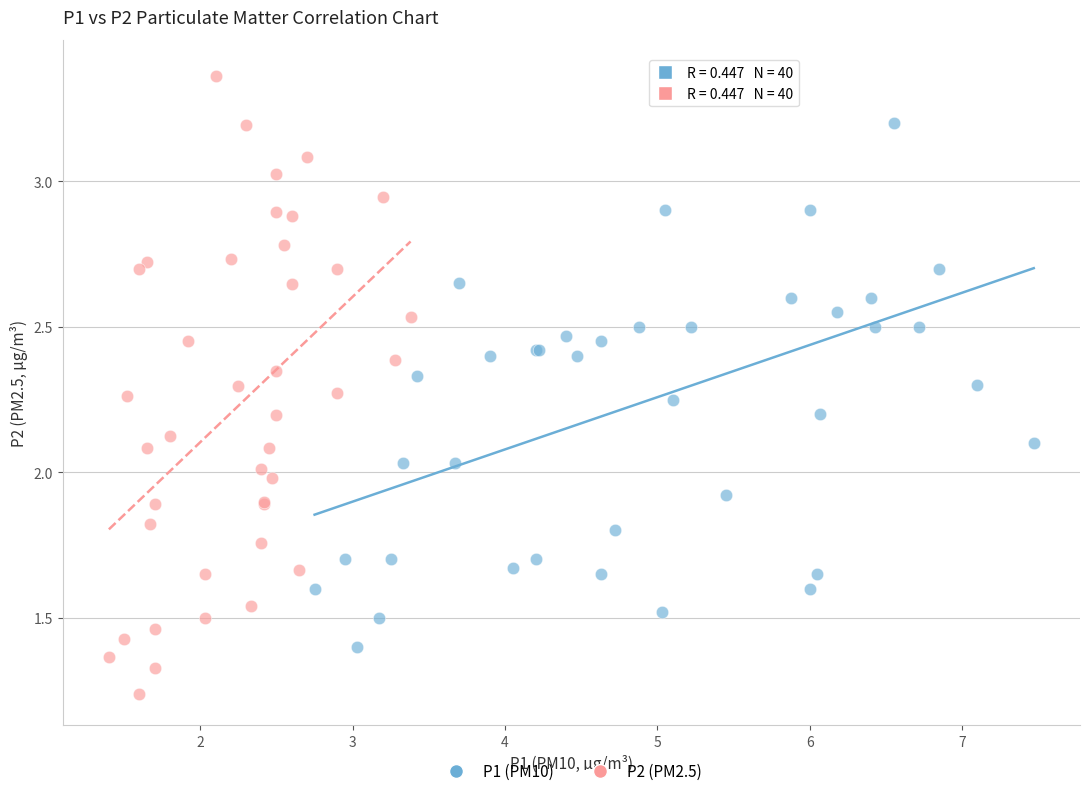

Which series has the largest Y range (max minus min)?

P2 (PM2.5)